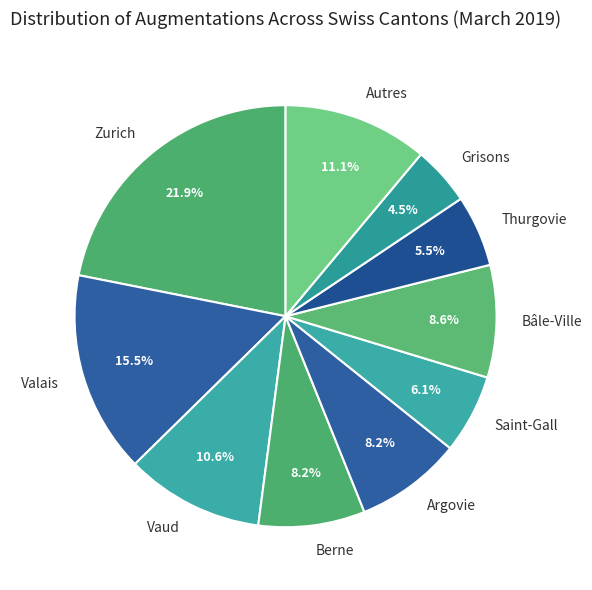

What is the largest slice in the pie chart?

Zurich